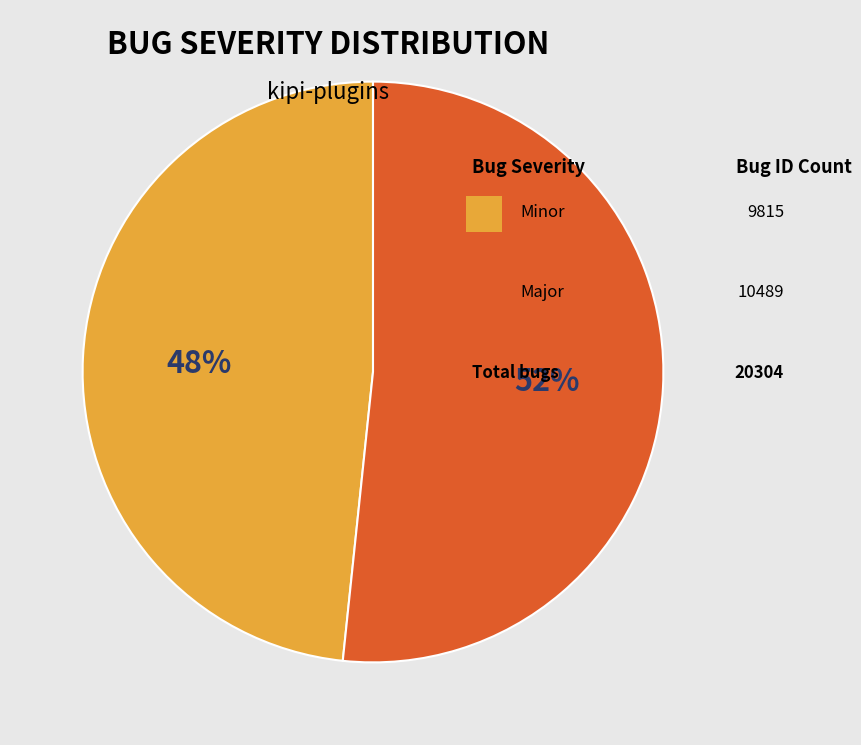

To the nearest percent, what is the average slice percentage?

50%